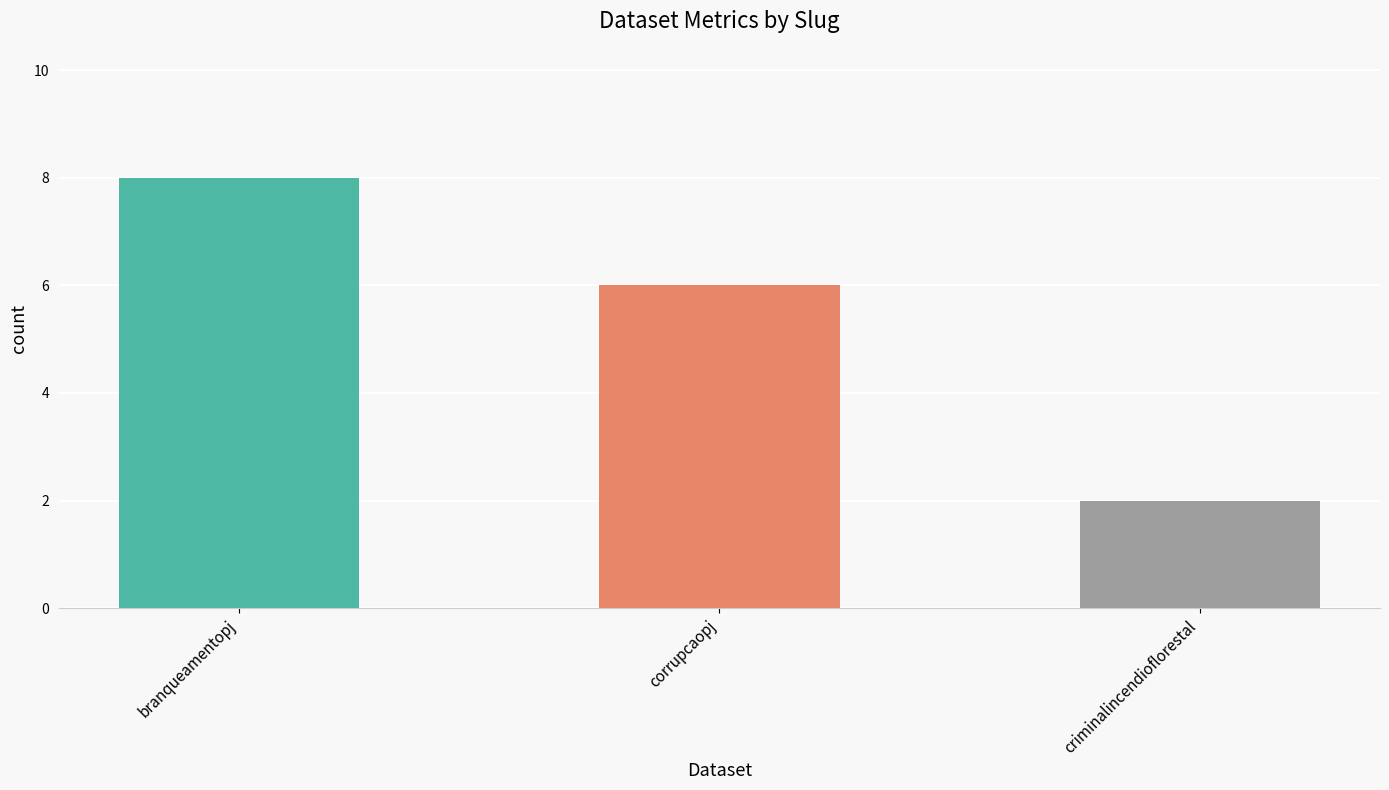

Reading left to right, transcribe all the data shown in this chart.

branqueamentopj=8	corrupcaopj=6	criminalincendioflorestal=2